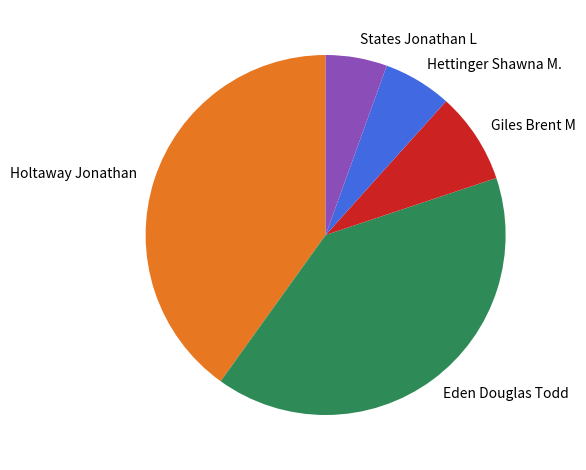

What is the smallest slice in the pie chart?

States Jonathan L